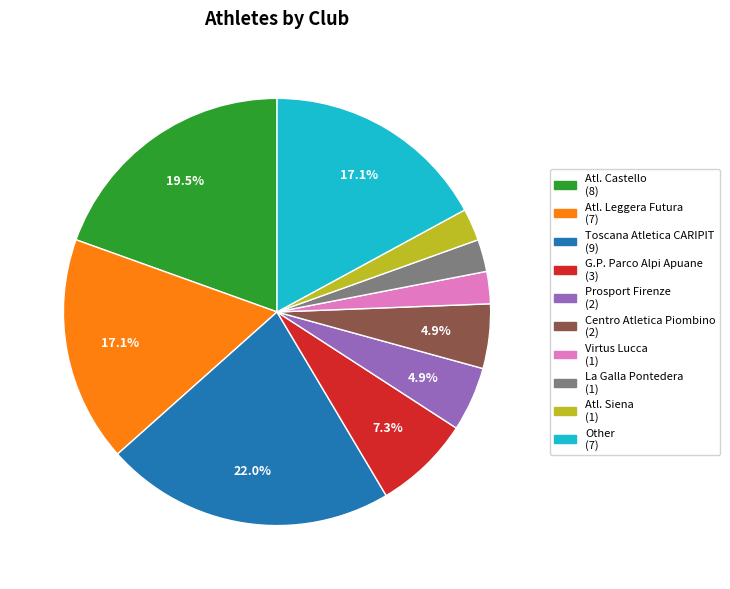

Is there any slice that represents more than half of the pie?

No